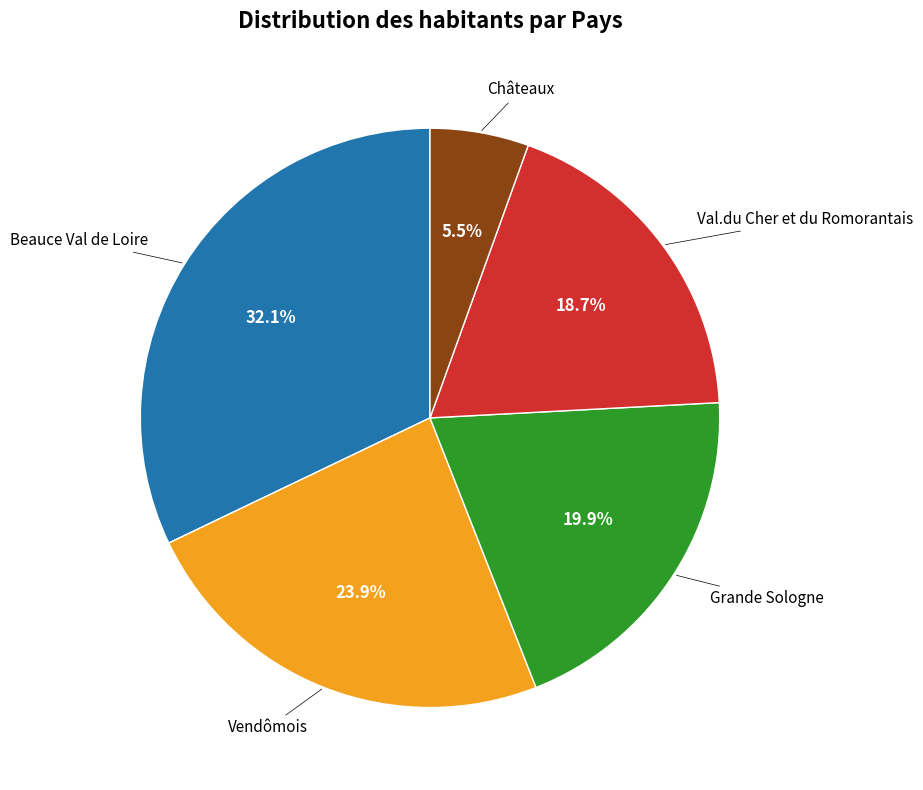

Is it true that Grande Sologne is 29% of the pie?

False